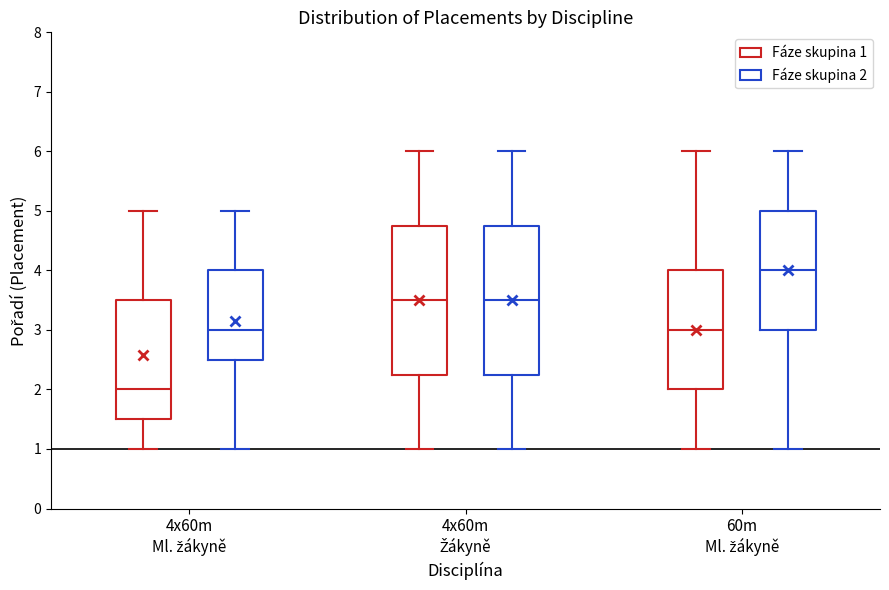

Reading left to right, transcribe this box plot: for each box, give where its median line is, the range the box spans, and where its two whiskers end, as read against the y-axis. The values are not printed on the chart, so give them approximately, as read against the axis.

4x60m Ml. žákyně (Fáze skupina 1): median 2.0, box 1.5 to 3.5, whiskers 1.0 to 5.0
4x60m Ml. žákyně (Fáze skupina 2): median 3.0, box 2.5 to 4.0, whiskers 1.0 to 5.0
4x60m Žákyně (Fáze skupina 1): median 3.5, box 2.3 to 4.8, whiskers 1.0 to 6.0
4x60m Žákyně (Fáze skupina 2): median 3.5, box 2.3 to 4.8, whiskers 1.0 to 6.0
60m Ml. žákyně (Fáze skupina 1): median 3.0, box 2.0 to 4.0, whiskers 1.0 to 6.0
60m Ml. žákyně (Fáze skupina 2): median 4.0, box 3.0 to 5.0, whiskers 1.0 to 6.0